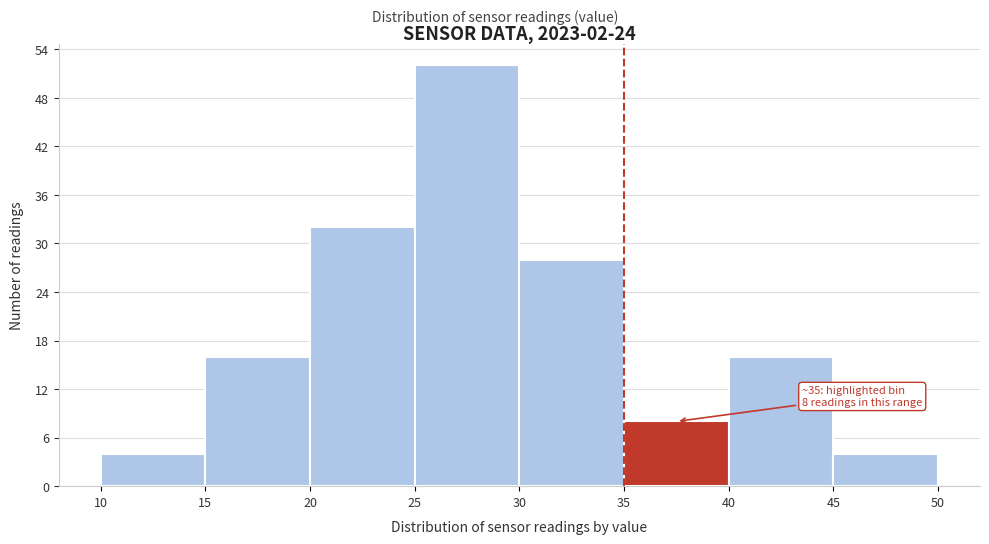

Over which range of the x-axis is the bar tallest?

25 to 30